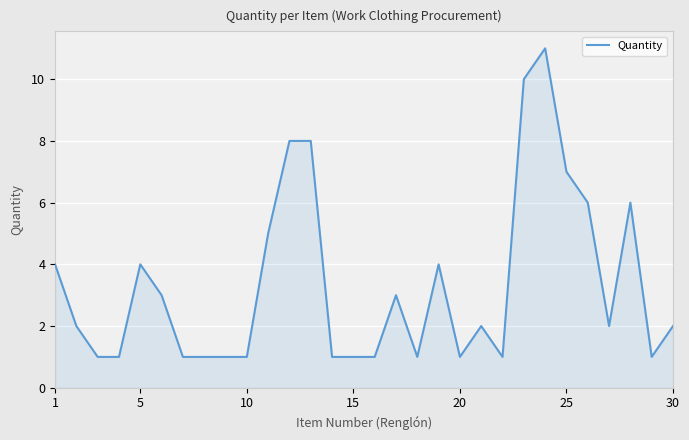

What is the maximum value shown in the chart?

11